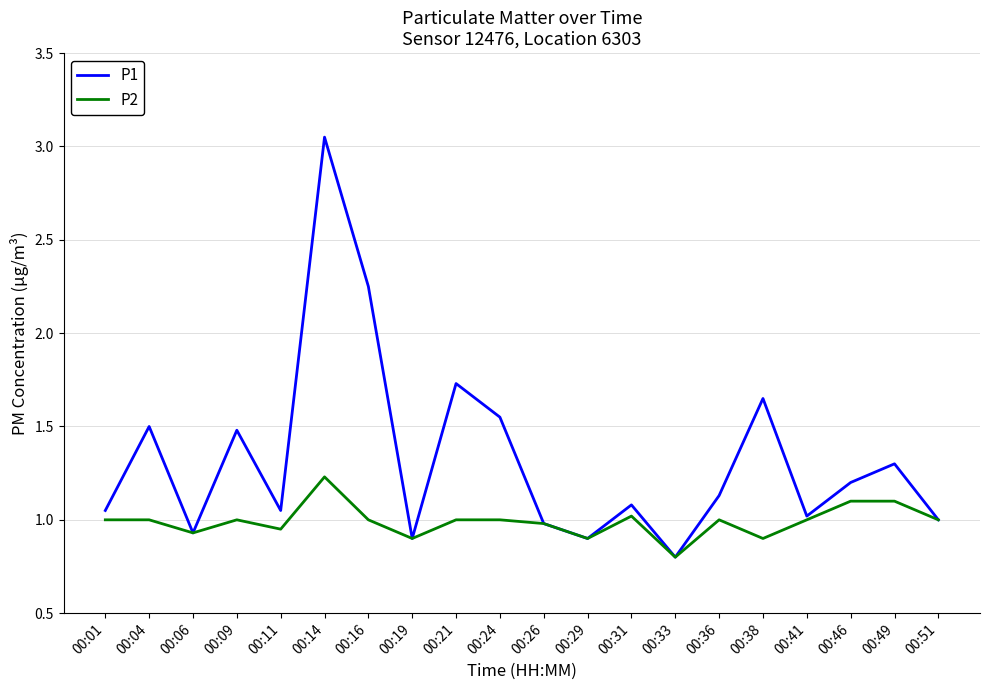

What is the total value across all series at 00:21?

2.7